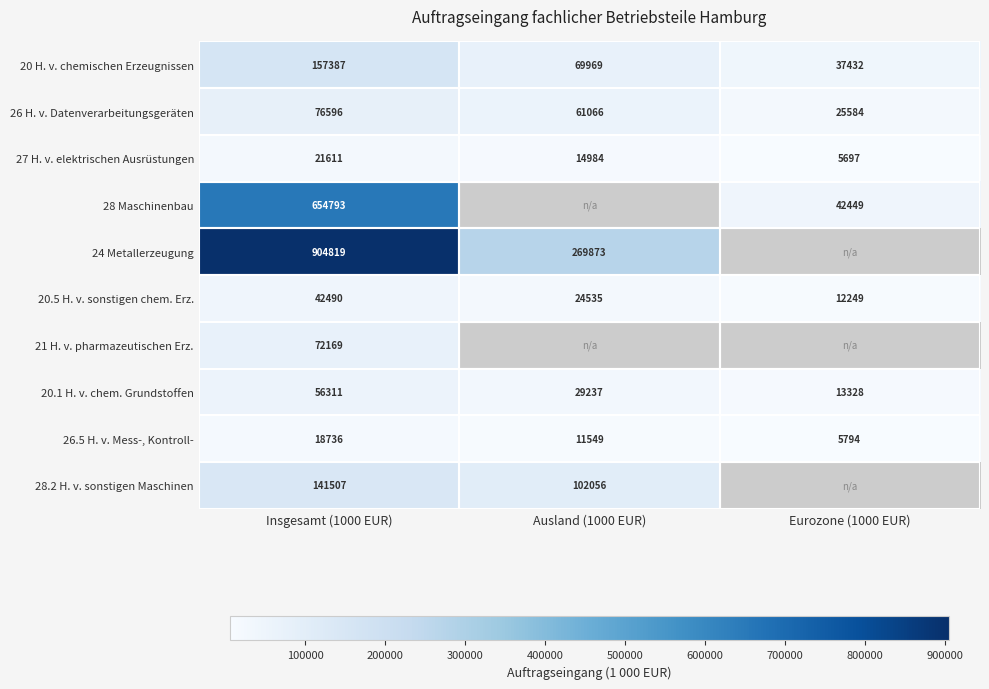

Which has a higher value, Ausland (1000 EUR) or Insgesamt (1000 EUR)?

Insgesamt (1000 EUR)